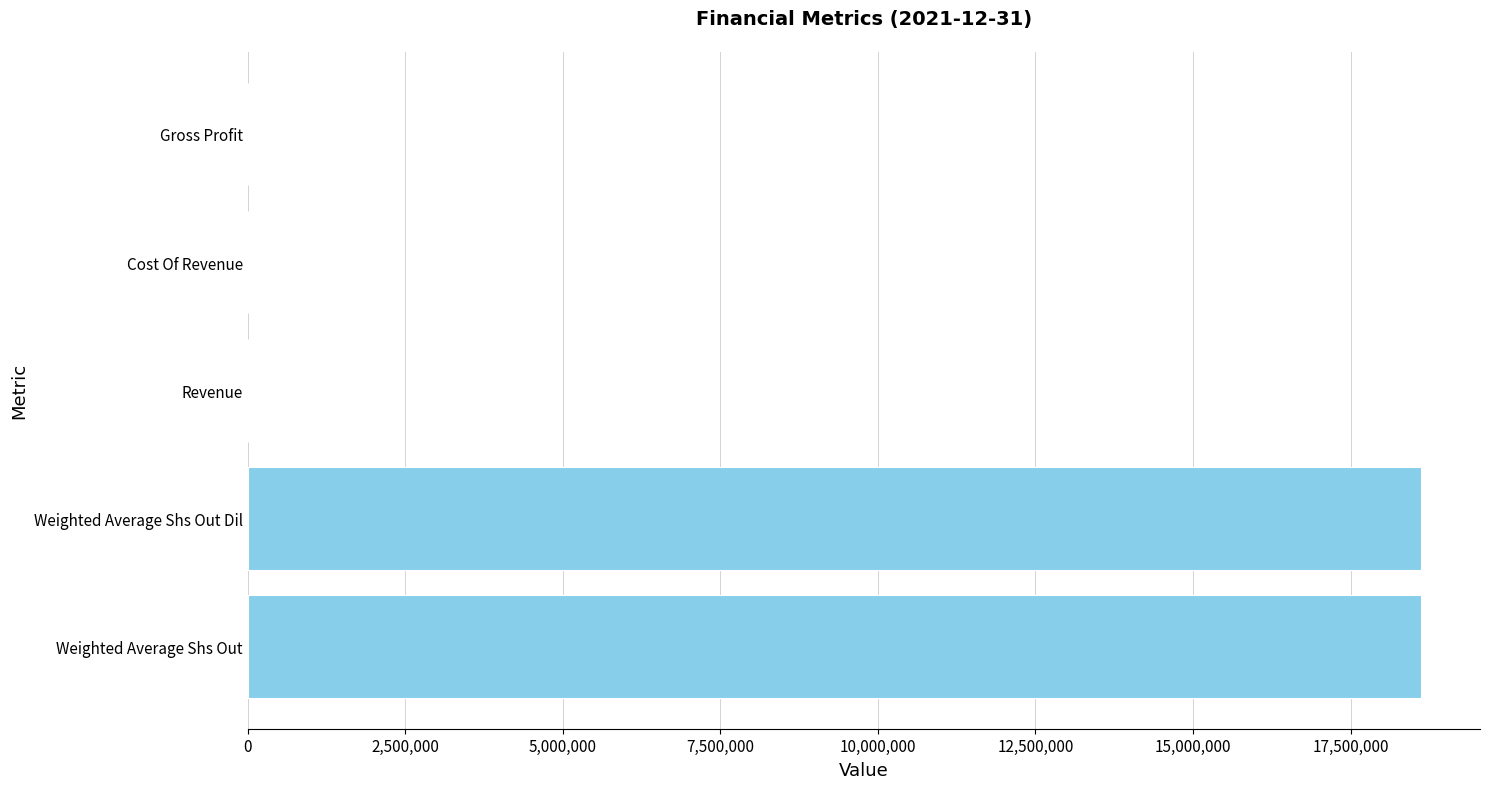

Are the bars horizontal?

Yes